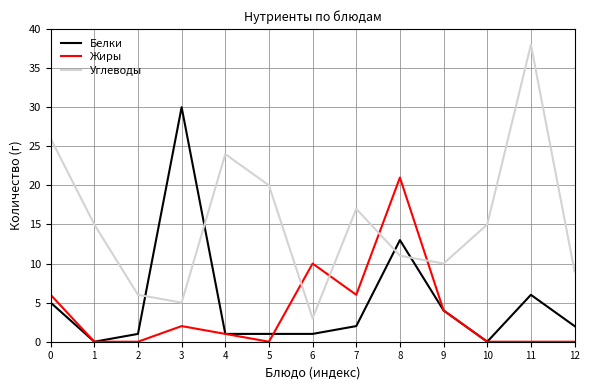

Between which two adjacent categories do Углеводы and Жиры first intersect?

5 and 6